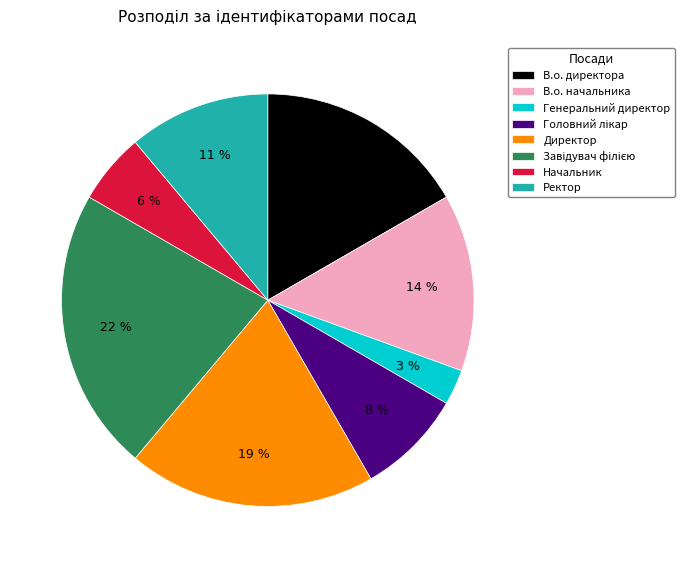

Which has a higher value, Начальник or Ректор?

Ректор